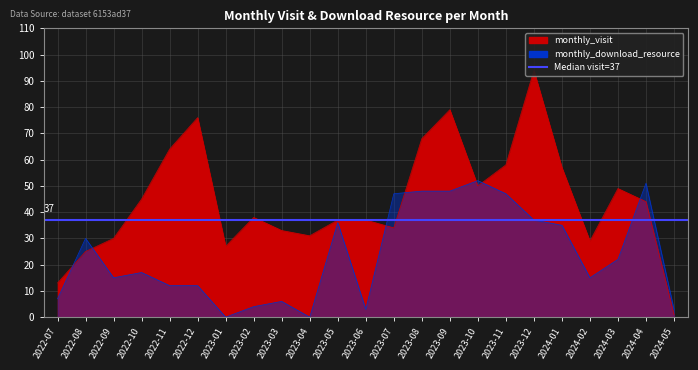

Rank the series by their average value, from highest to lowest.

monthly_visit, monthly_download_resource